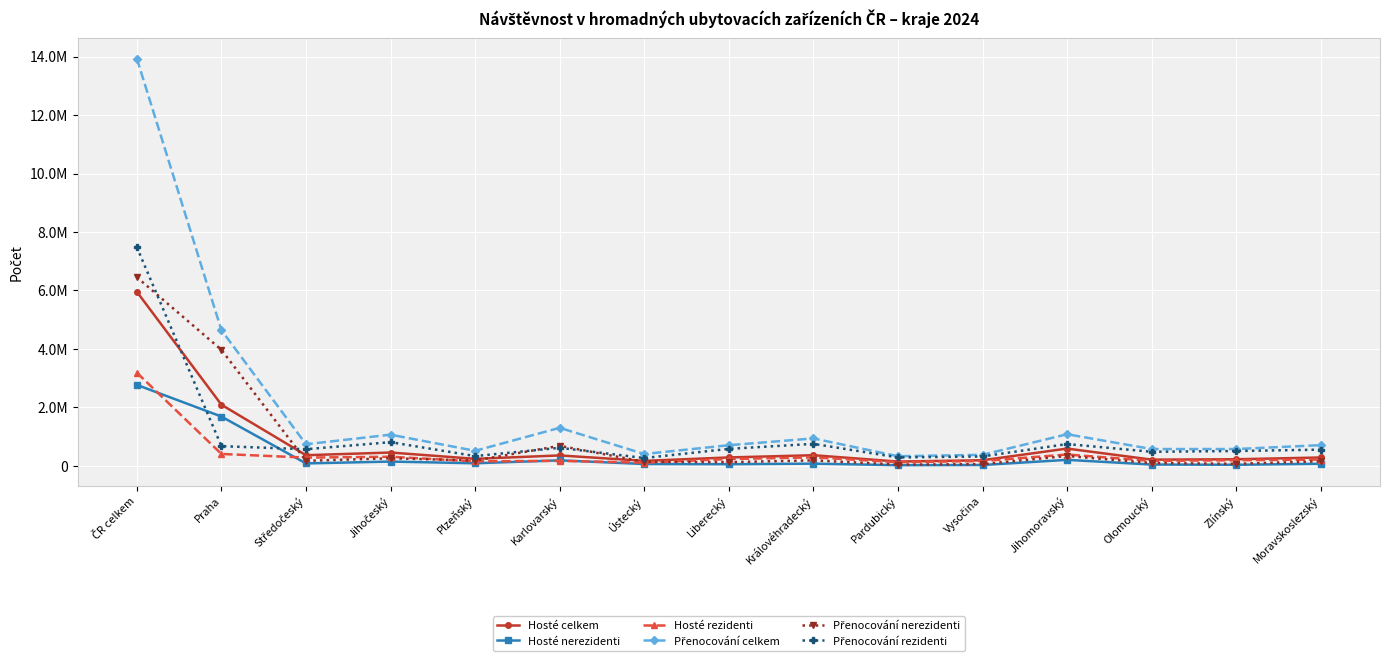

True or false: Přenocování celkem and Přenocování nerezidenti intersect in this chart.

False